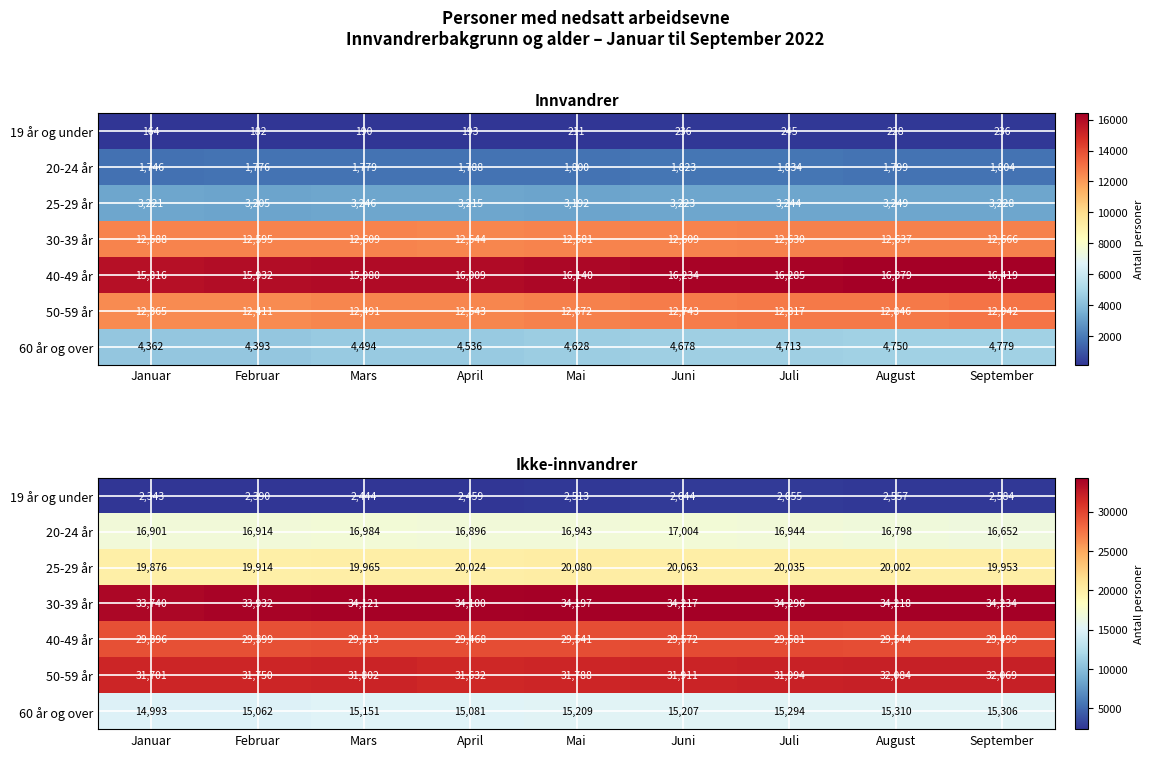

What is the lowest value of the 60 år og over series?

14993